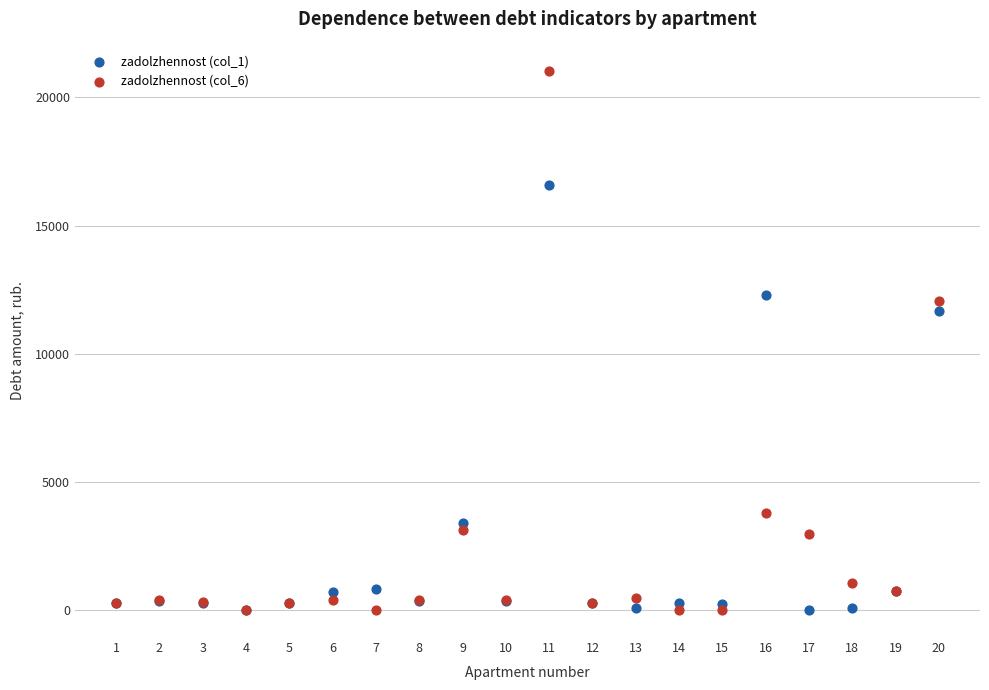

Across all series, what Y value is closest to 10508?

11659.5